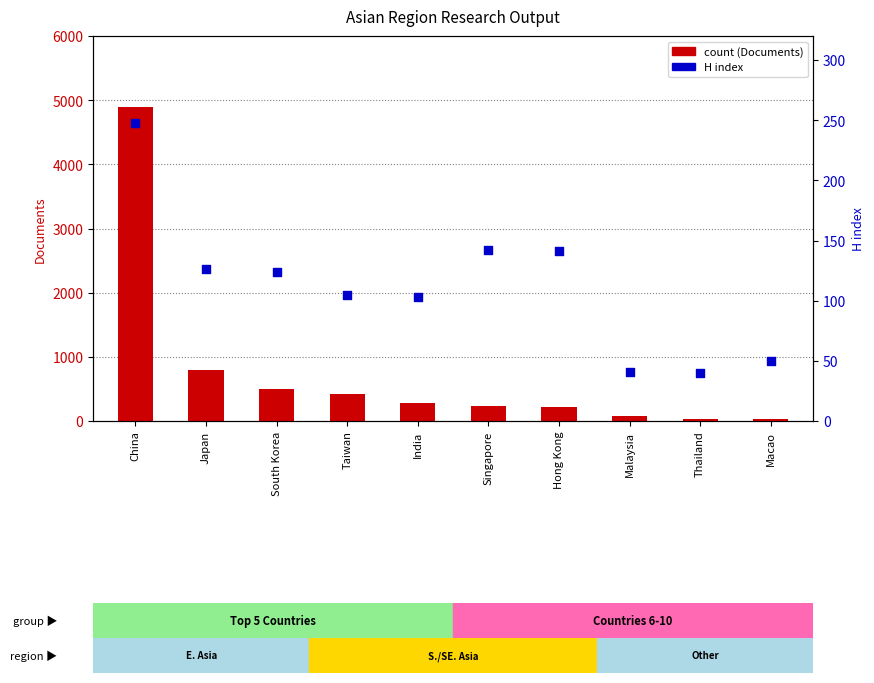

Which series contains the highest Y value?

count